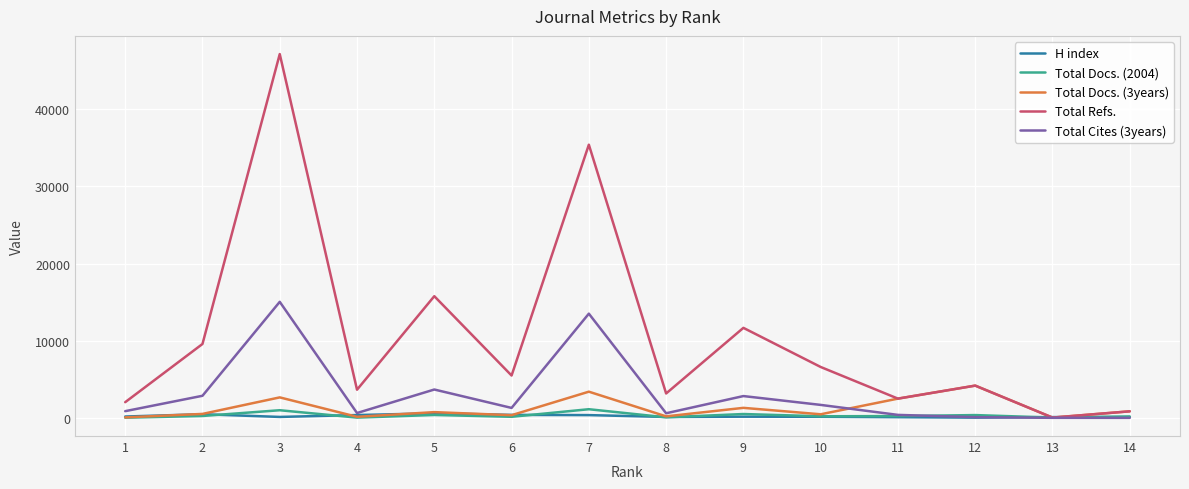

Rank the series by their maximum value, from lowest to highest.

H index, Total Docs. (2004), Total Docs. (3years), Total Cites (3years), Total Refs.